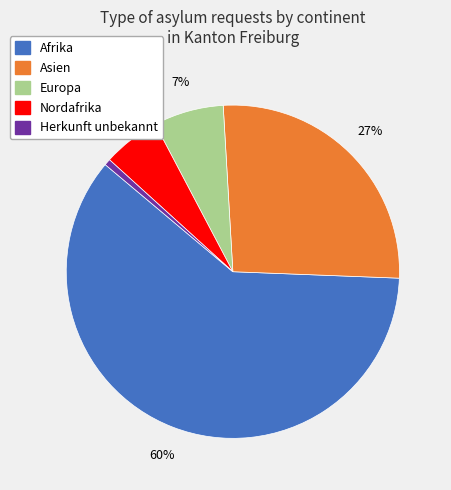

Does any single category account for the majority?

Yes